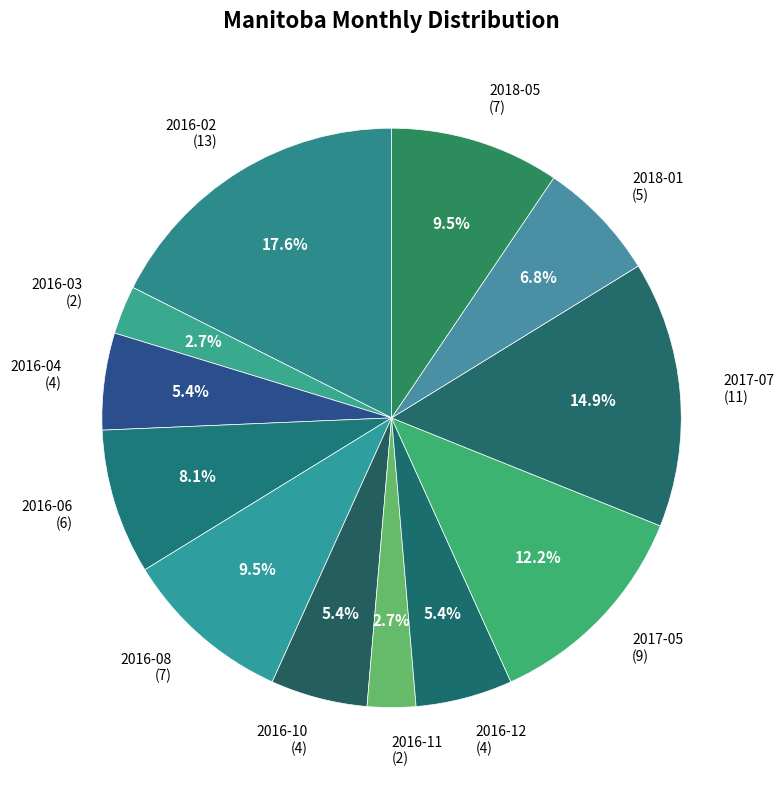

What percentage is the 2016-02 slice, to the nearest percent?

18%